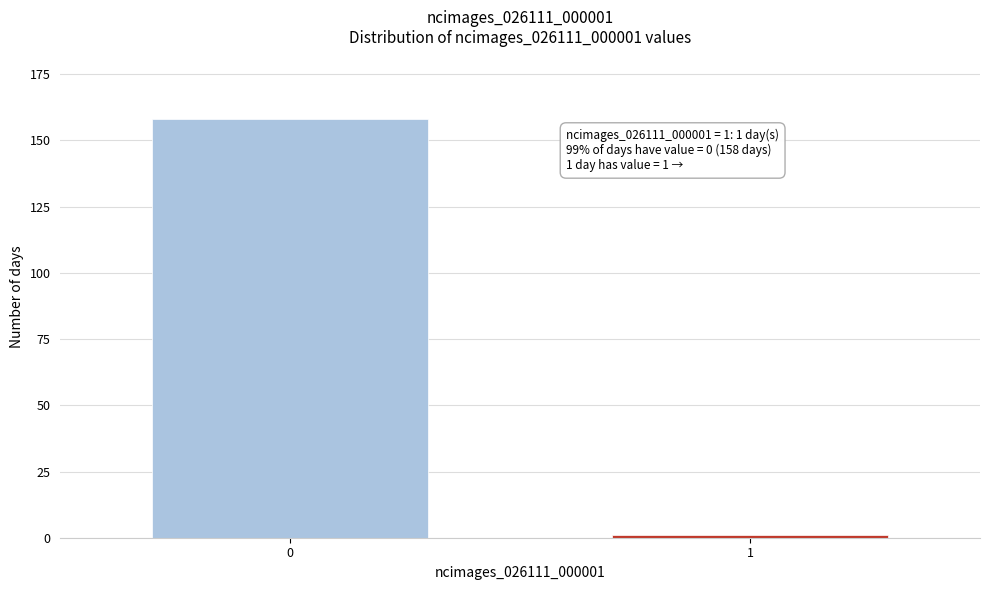

Reading left to right, what are all the values shown in this chart?

0=158	1=1